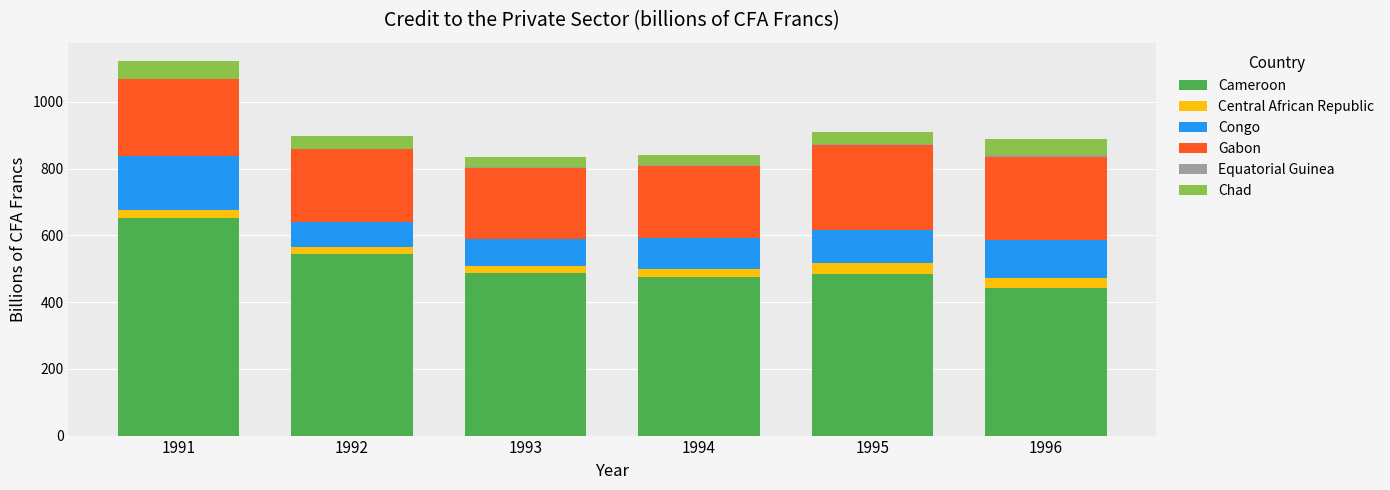

Which category has the highest value in the Cameroon series?

1991